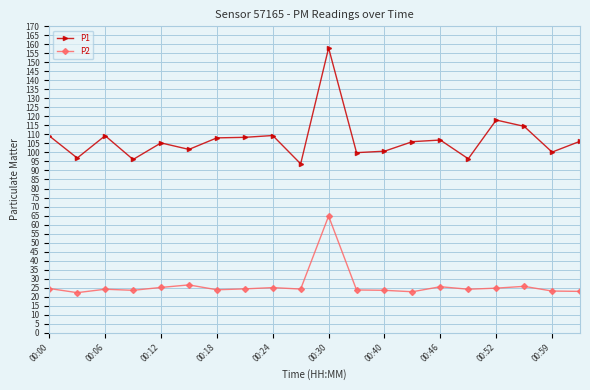

How many lines are shown in the chart?

2